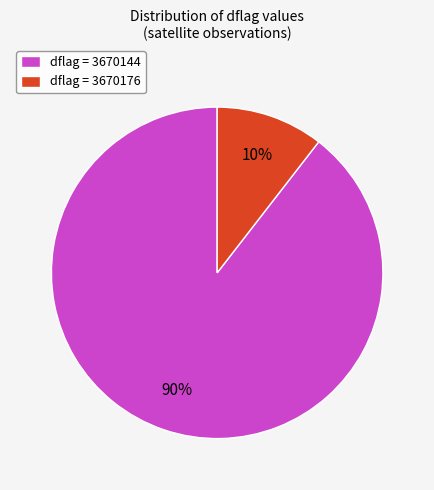

What percentage is the dflag = 3670144 slice, to the nearest percent?

90%